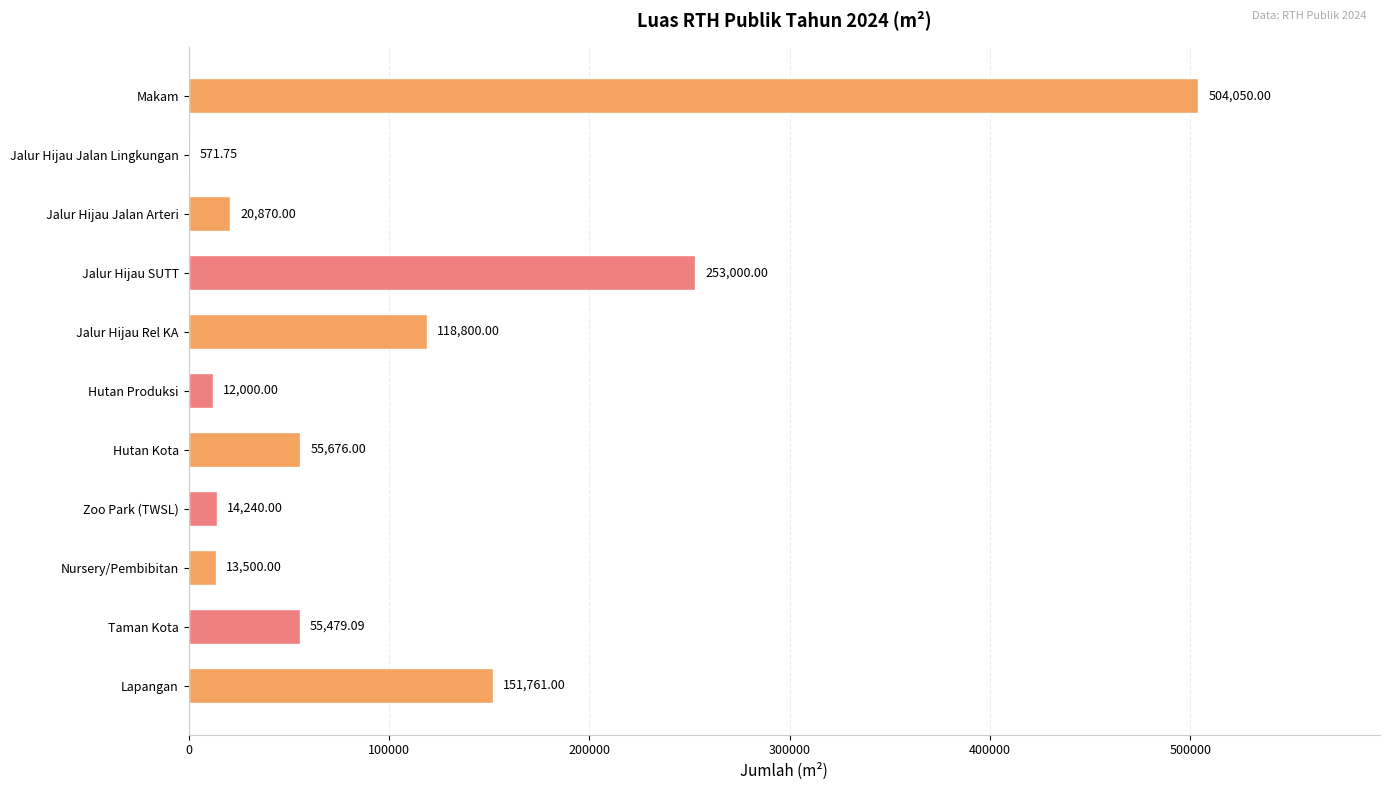

Which label corresponds to the largest value in the chart?

Makam